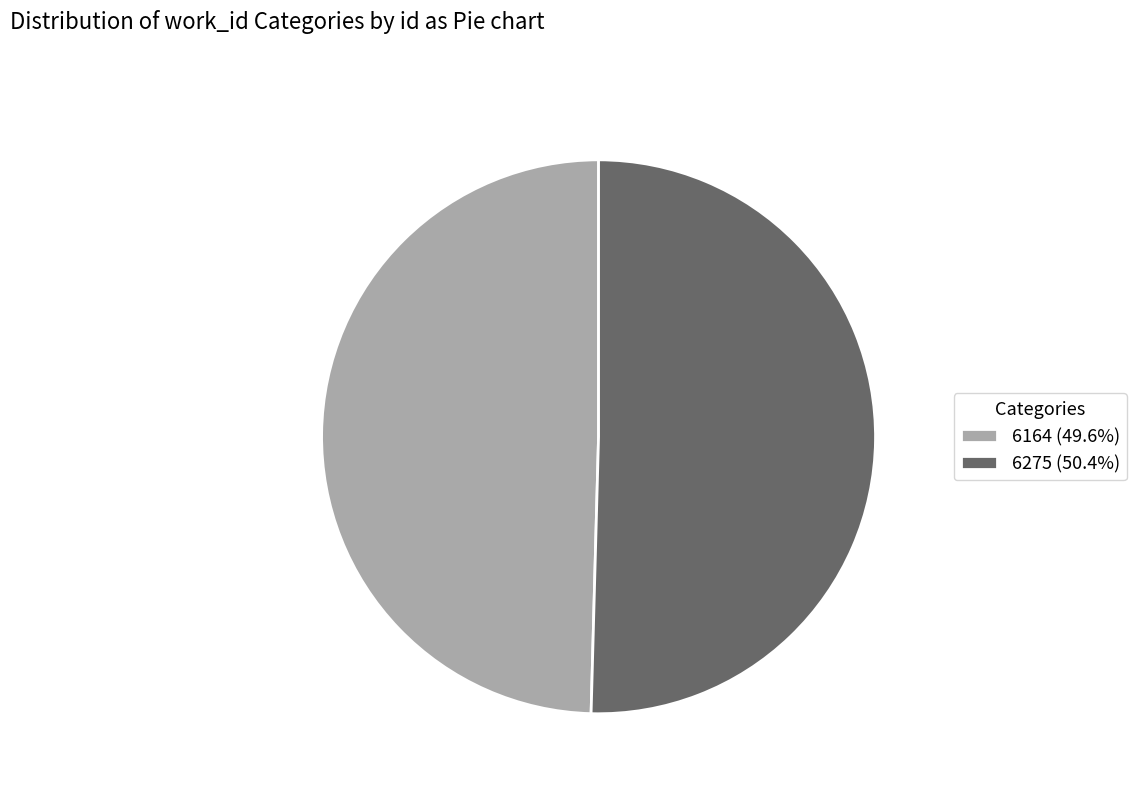

Do 6164 (49.6%) and 6275 (50.4%) together represent more than half of the pie?

Yes